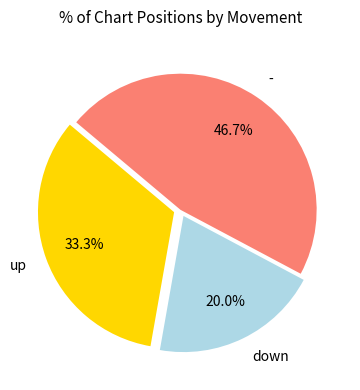

Which slice is the smallest?

down